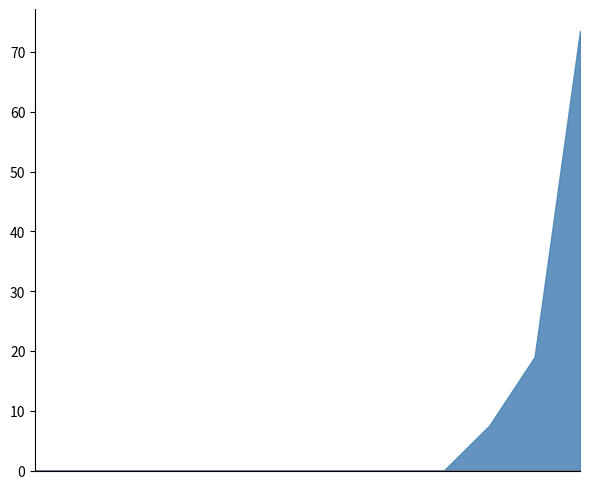

What is the maximum value shown in the chart?

73.5